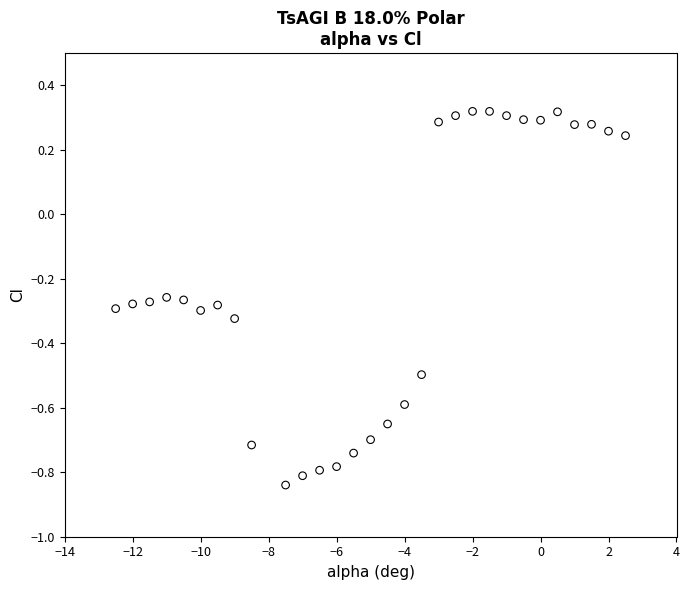

What is the range of X values (max minus min)?

15.0